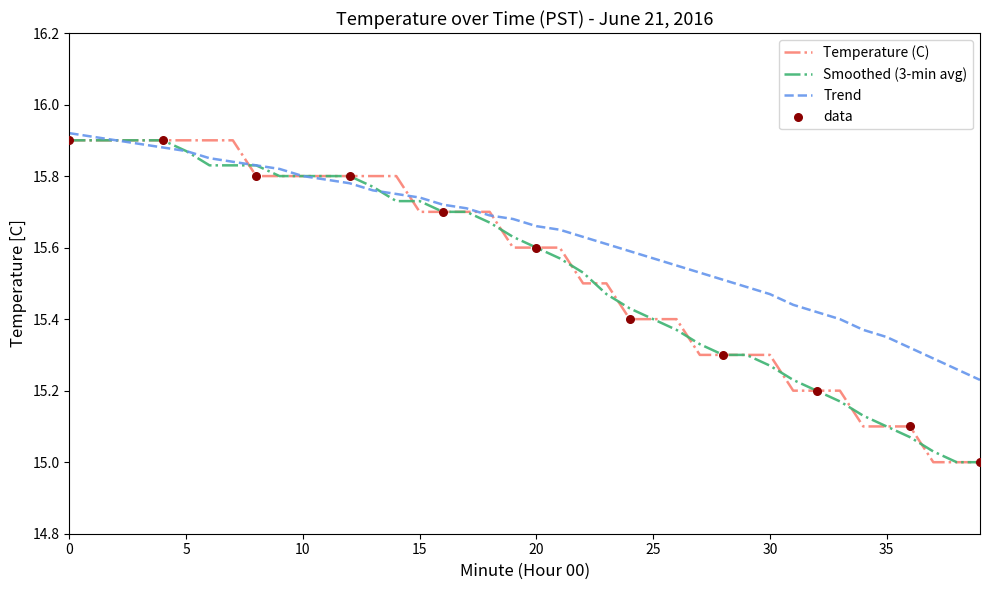

Which series has the largest total across all categories?

Trend